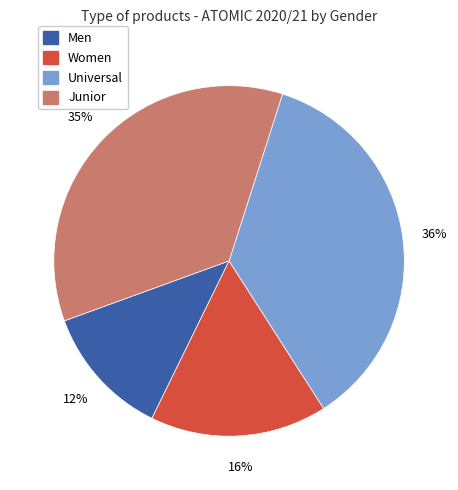

To the nearest percent, what is the difference between the largest and smallest slice percentages?

24%